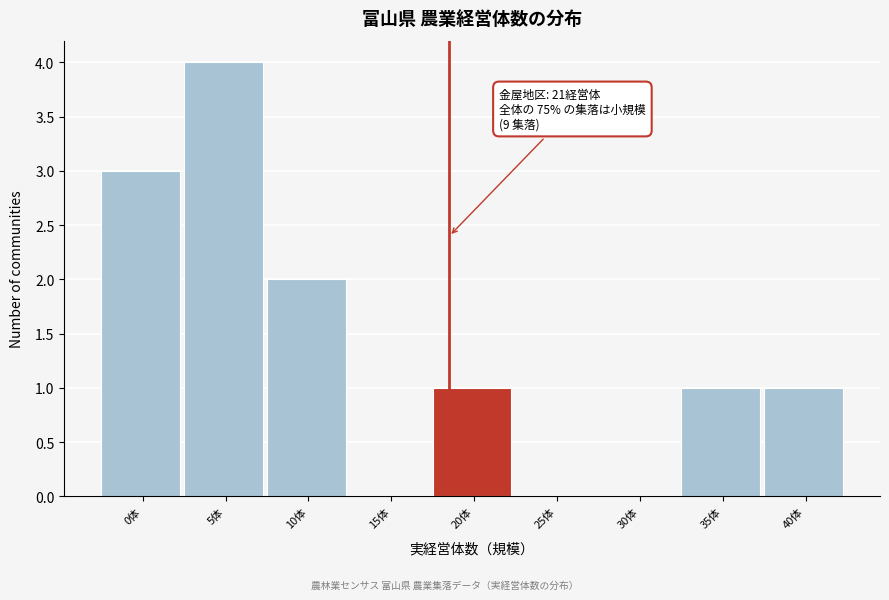

Reading right to left, extract all data points from this chart.

40体=1	35体=1	30体=0	25体=0	20体=1	15体=0	10体=2	5体=4	0体=3